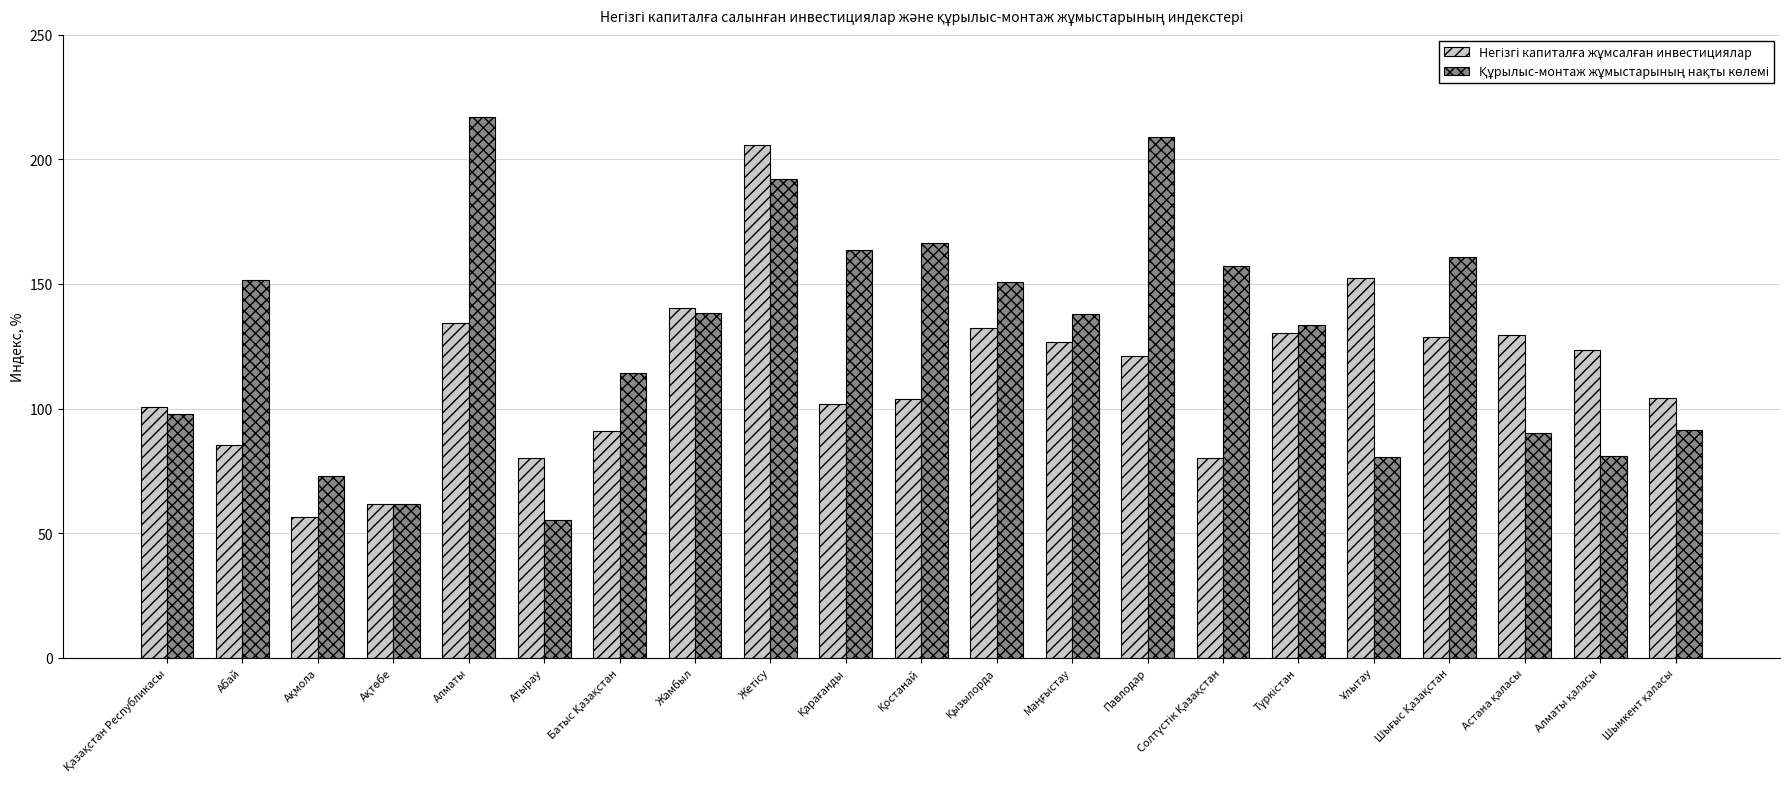

What is the maximum value shown in the chart?

217.1